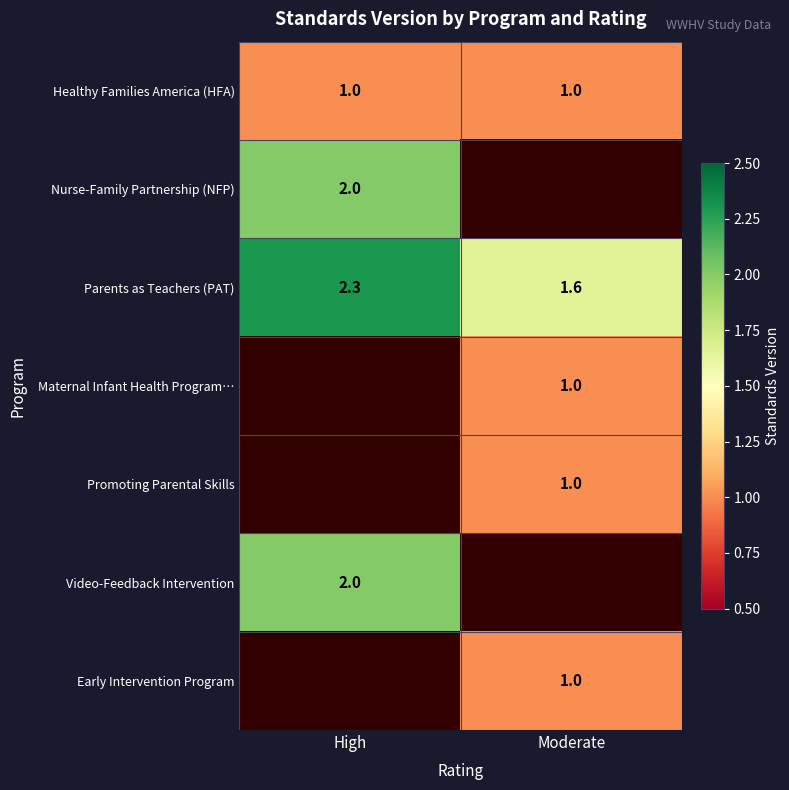

Count the number of categories in the chart.

2